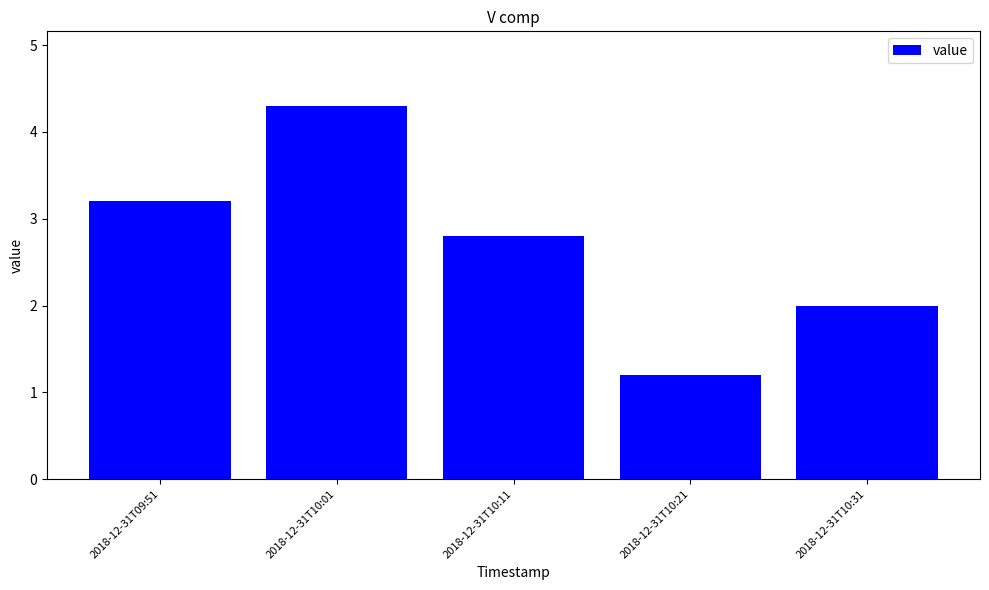

How many categories are shown in the chart?

5